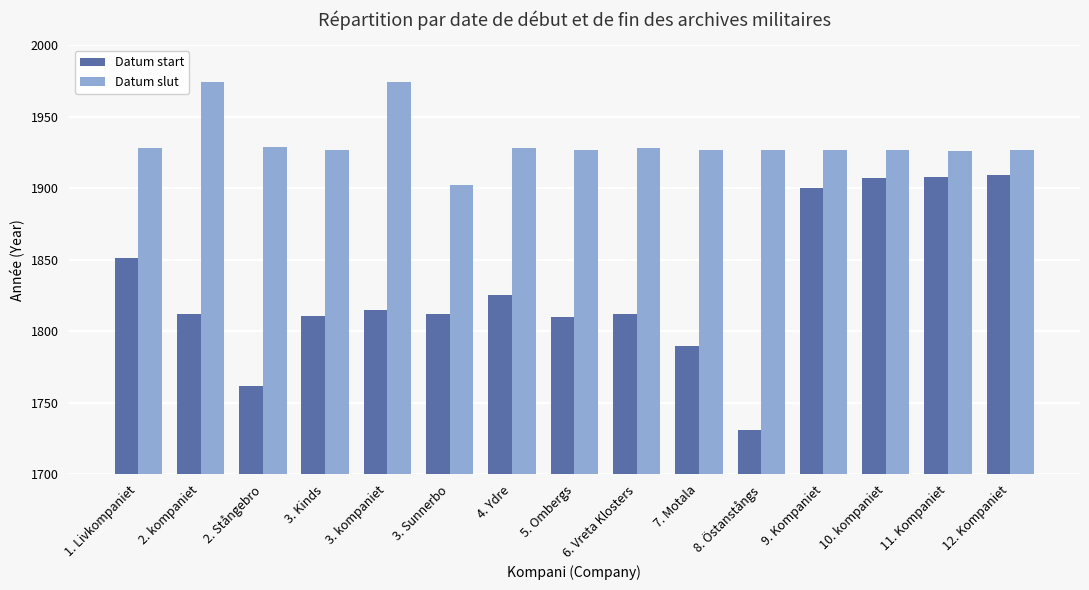

List the series in order of their peak value, lowest first.

Datum start, Datum slut